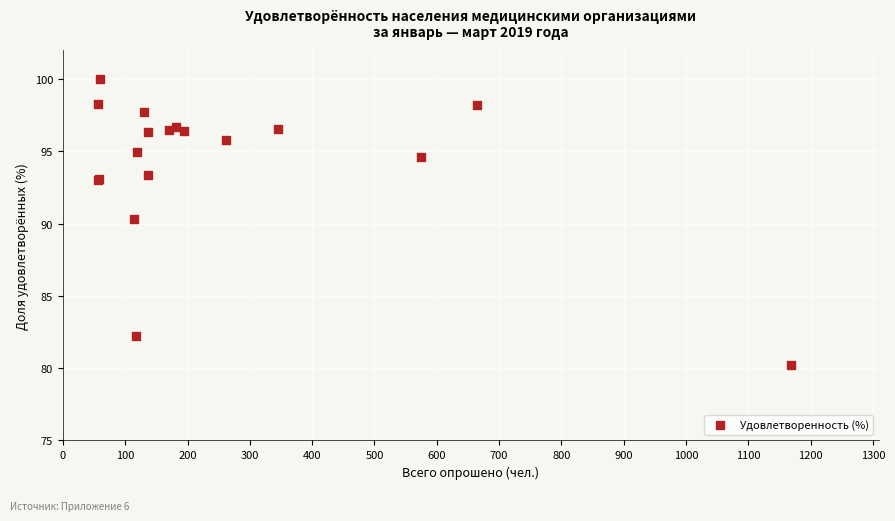

What Y value in the scatter plot is closest to 90?

90.4